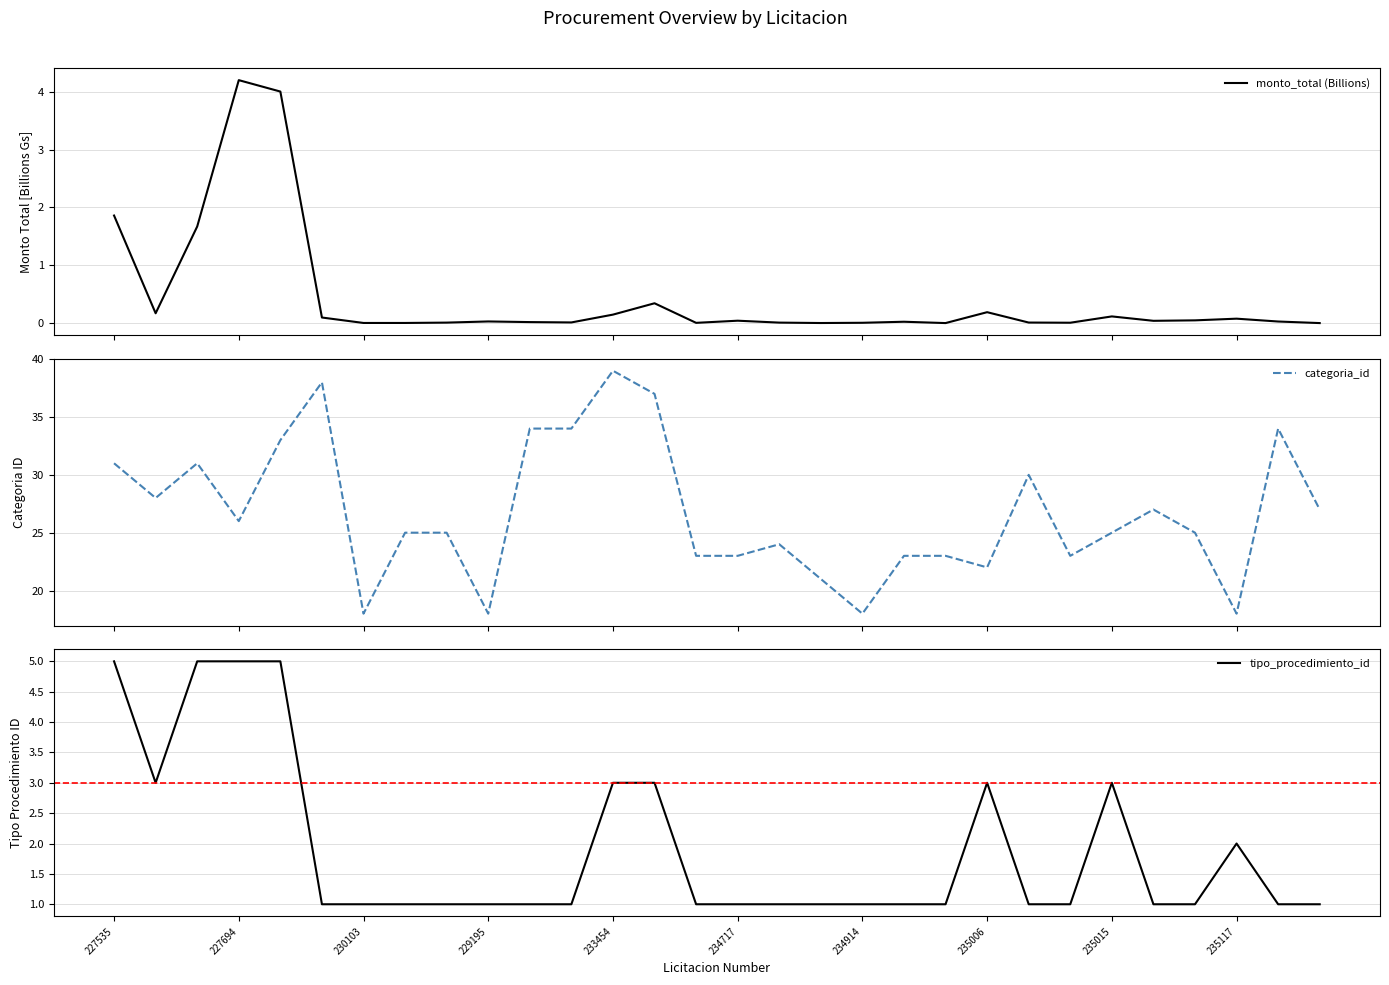

What position from the right is 23?

7